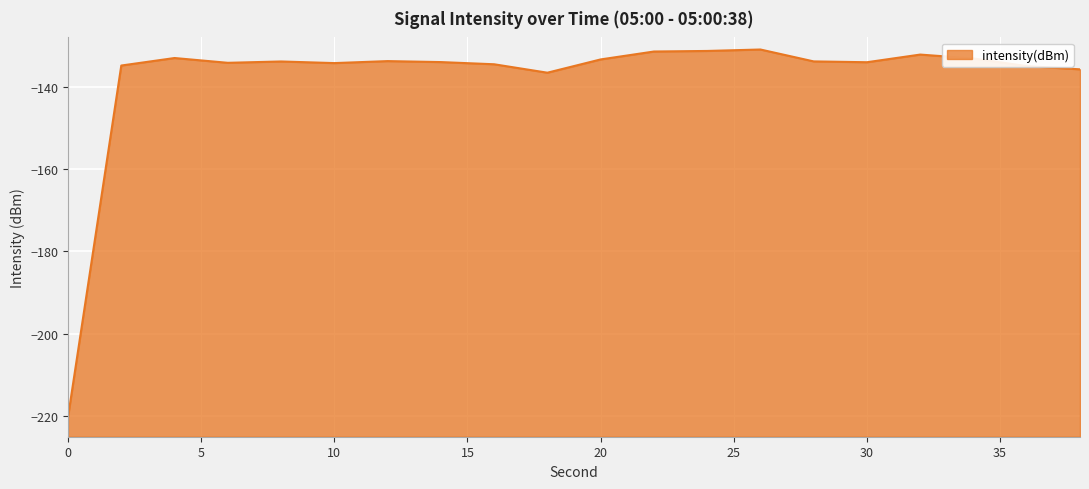

How many points are lower than both their immediate neighbors (excluding endpoints)?

4